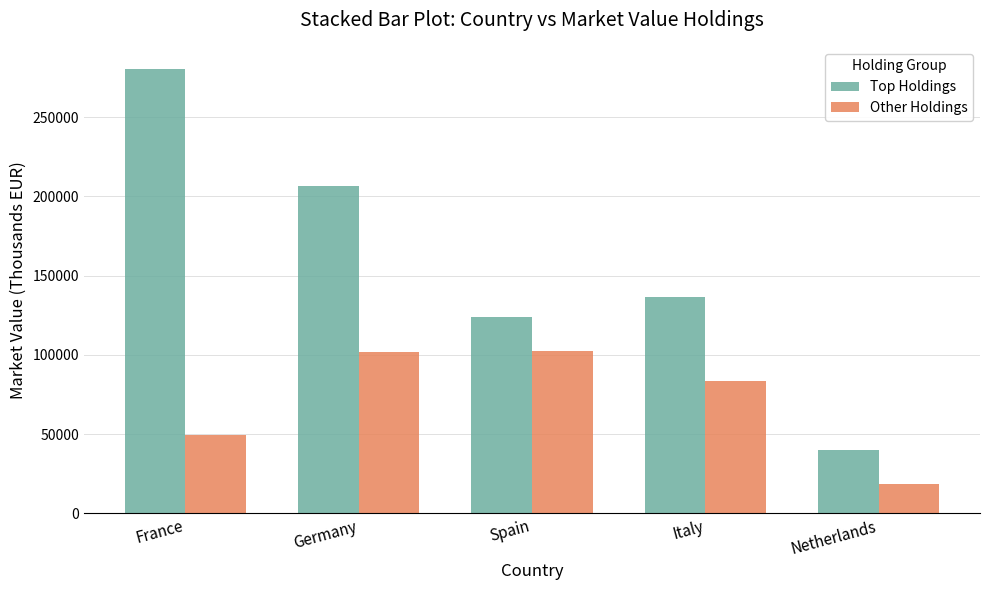

What is the sum of all Top Holdings values?

786964